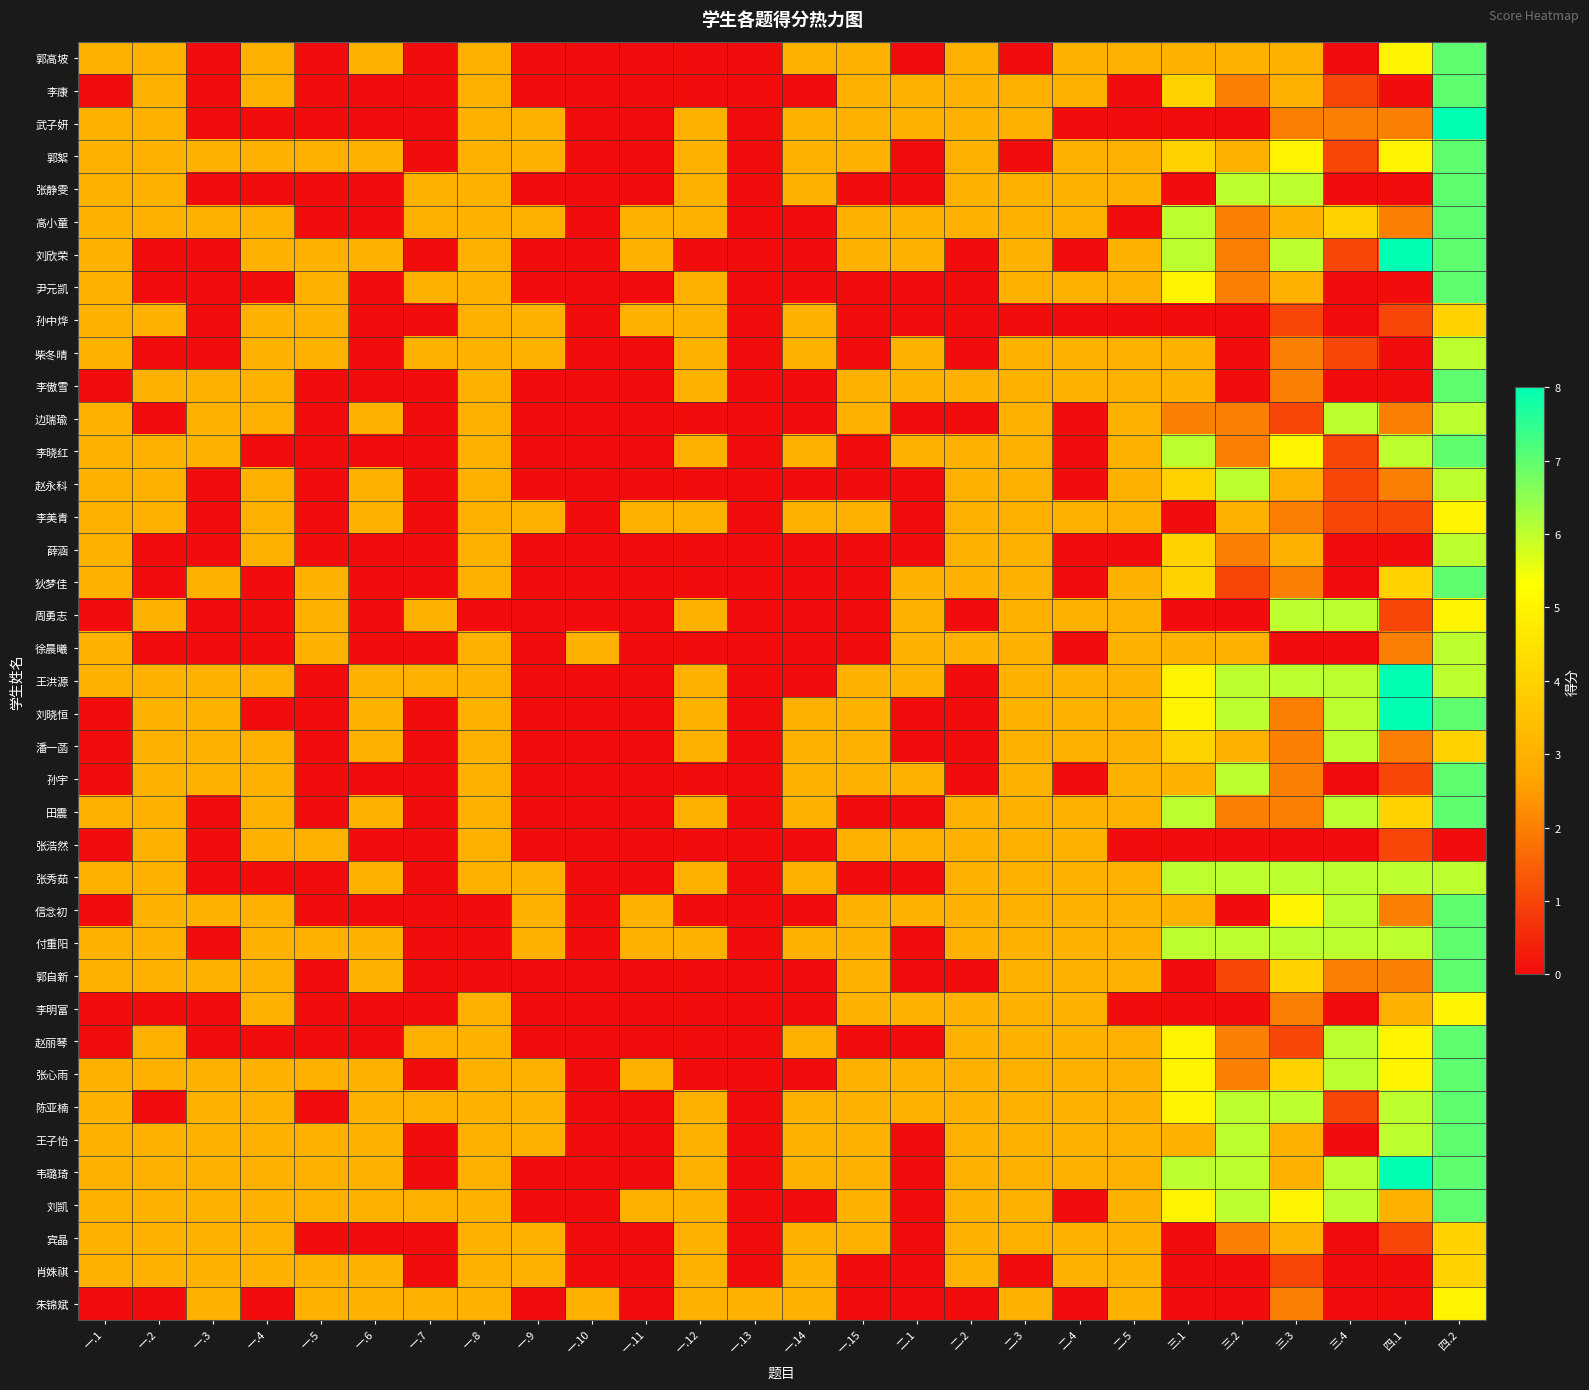

Which category has the highest value across all series?

四.2